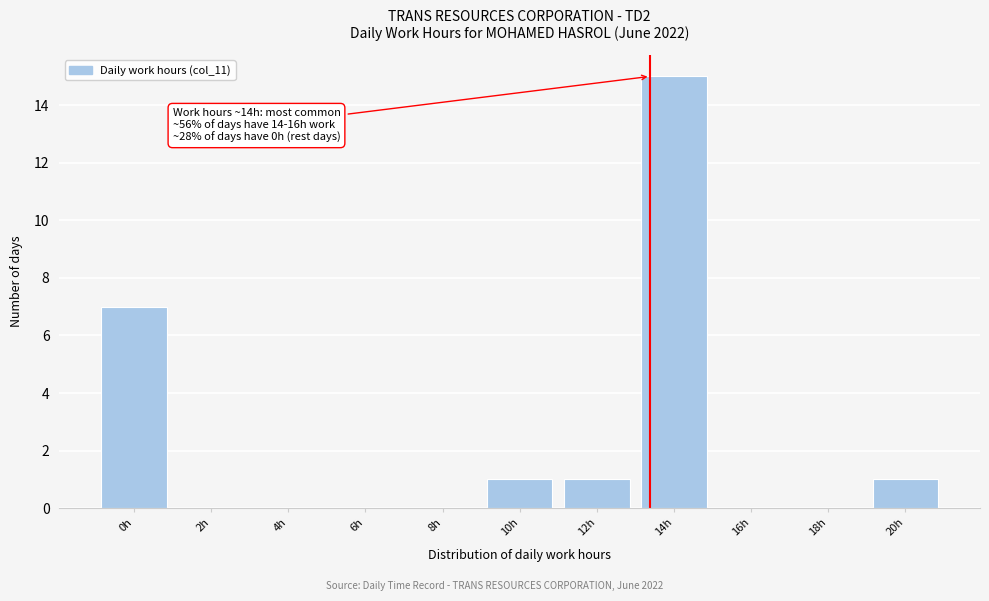

Reading left to right, extract all data points from this chart.

0h=7	2h=0	4h=0	6h=0	8h=0	10h=1	12h=1	14h=15	16h=0	18h=0	20h=1